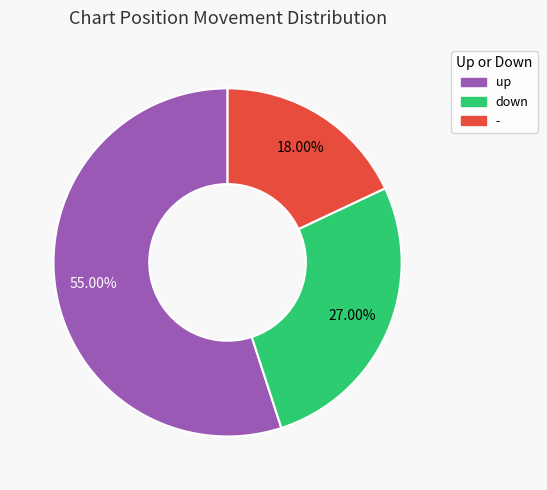

What is the majority slice?

up